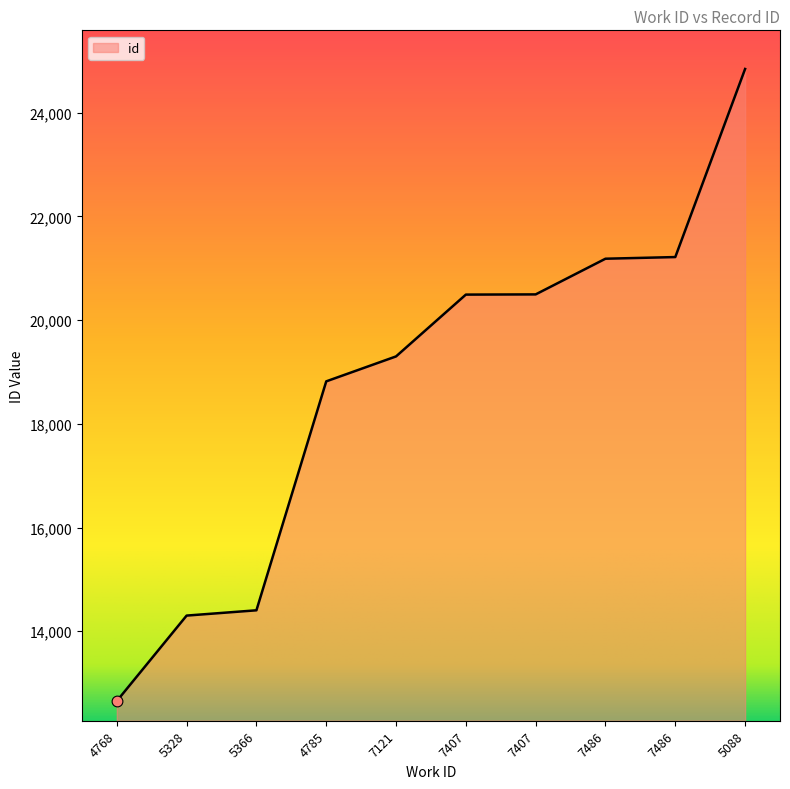

What is the change in value from 7121 to 7486?

+1884